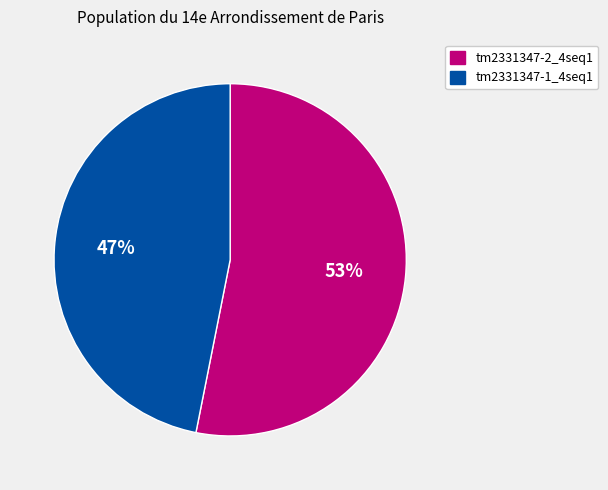

Which has a higher value, tm2331347-2_4seq1 or tm2331347-1_4seq1?

tm2331347-2_4seq1